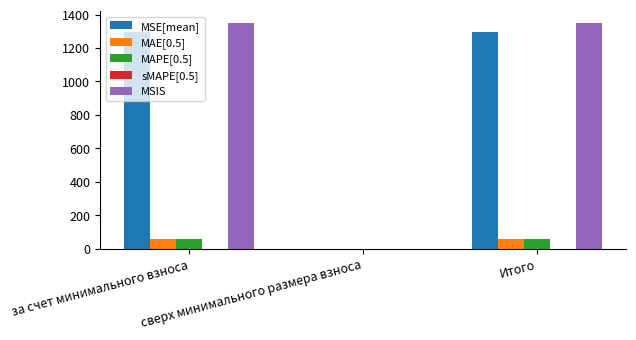

What is the sum of all MAPE[0.5] values?

112.2